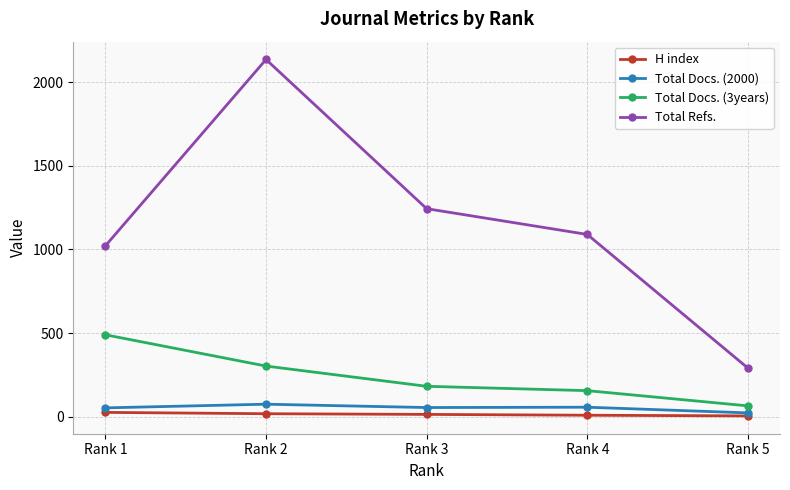

How many lines are shown in the chart?

4